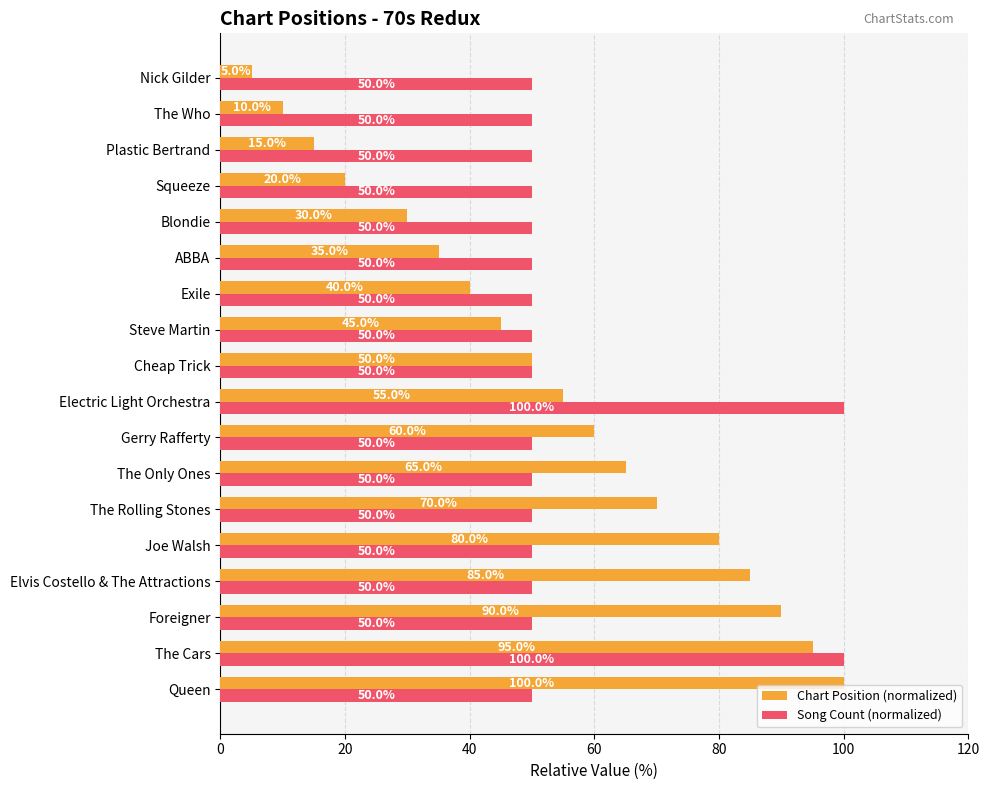

At which label is Chart Position (normalized) closest to 52?

Cheap Trick